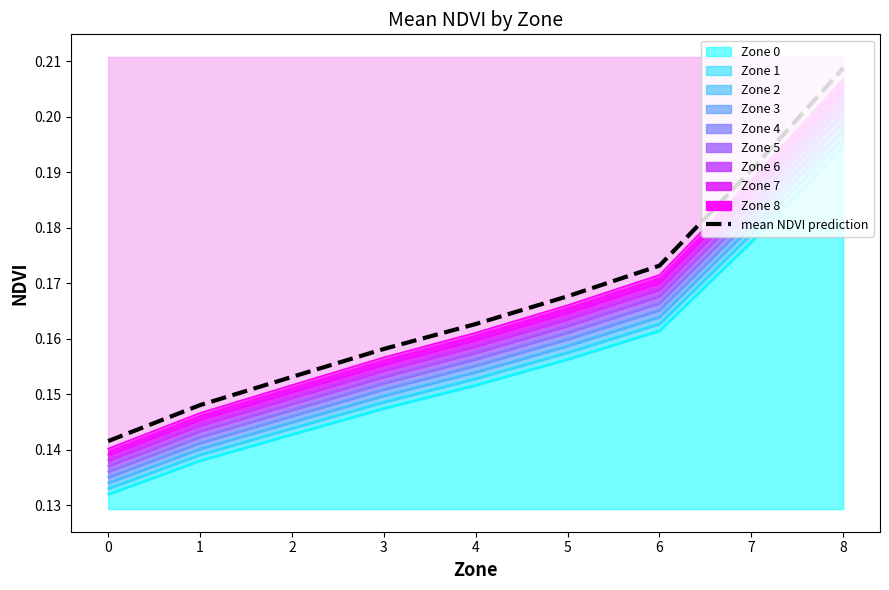

Count the values in the range 0 to 1.

9